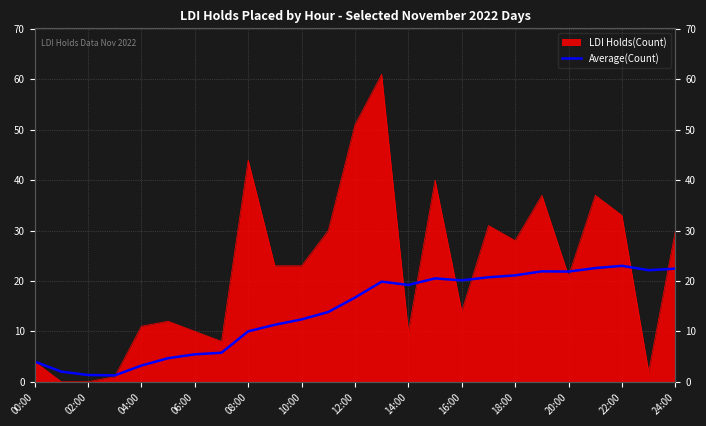

What is the smallest value displayed?

1.2